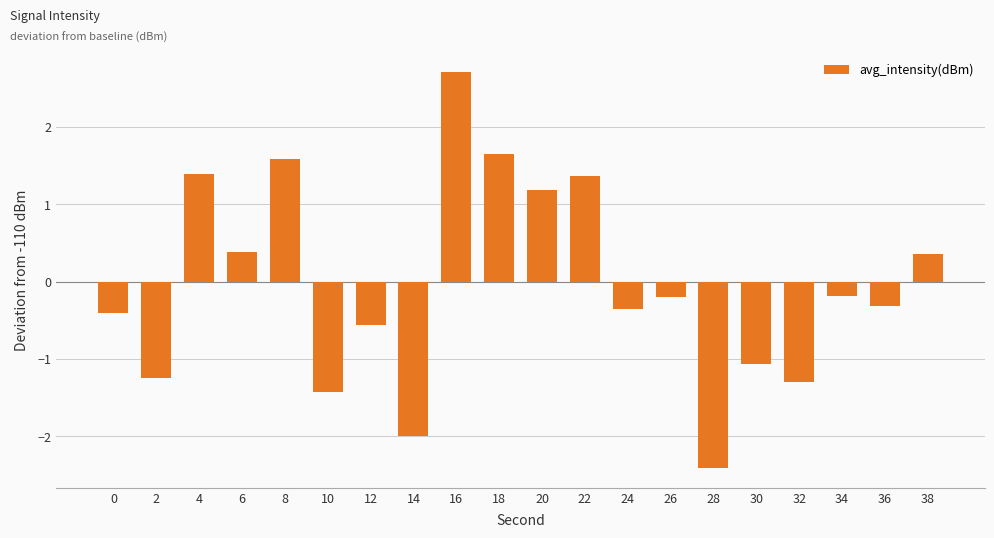

How many positive values are there?

8